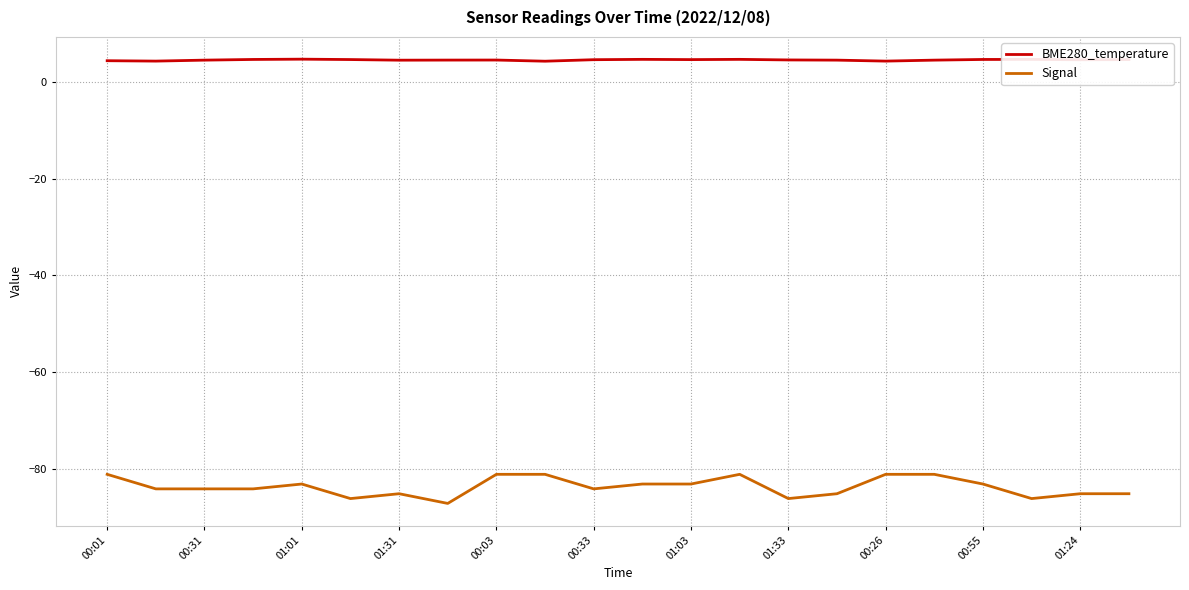

What is the difference between the maximum and minimum values in the Signal series?

6.0